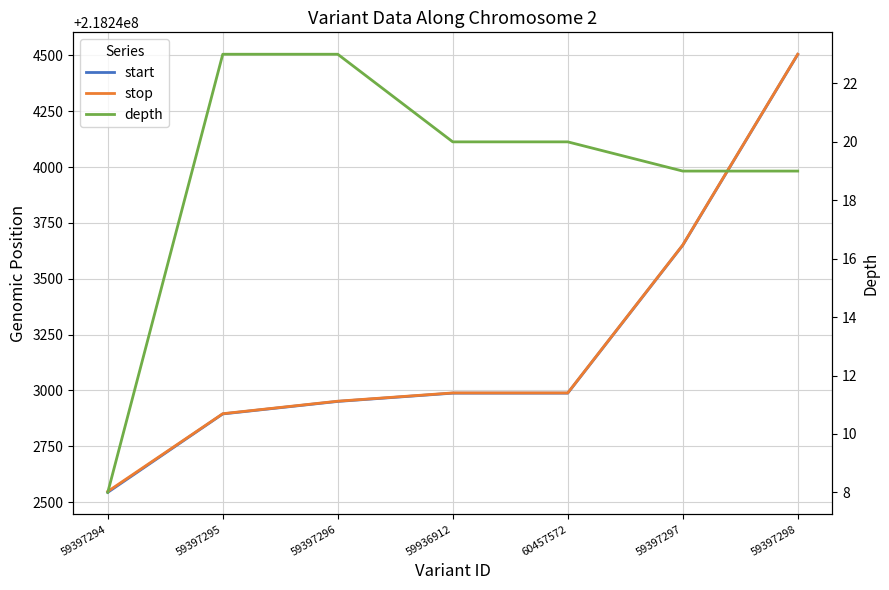

Where is start nearest to the value 218243524?

59397297